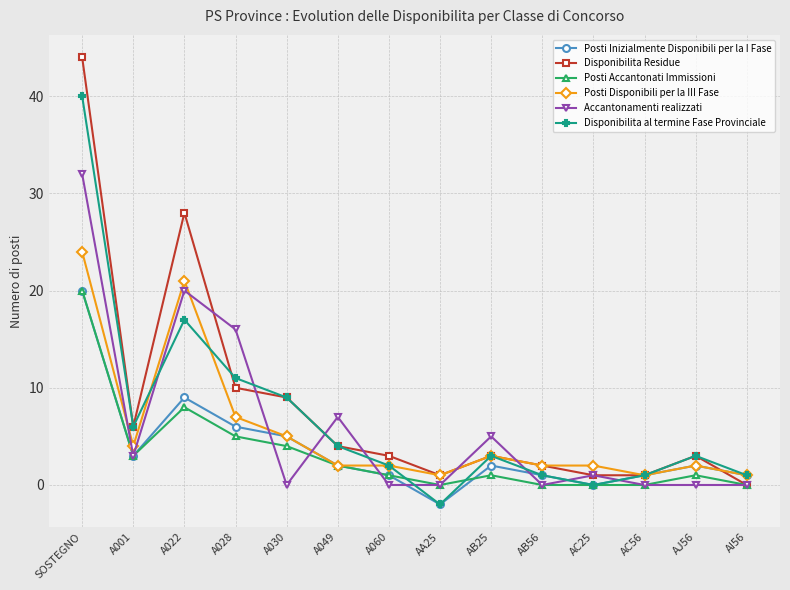

Is this an area chart (filled region under the line)?

No